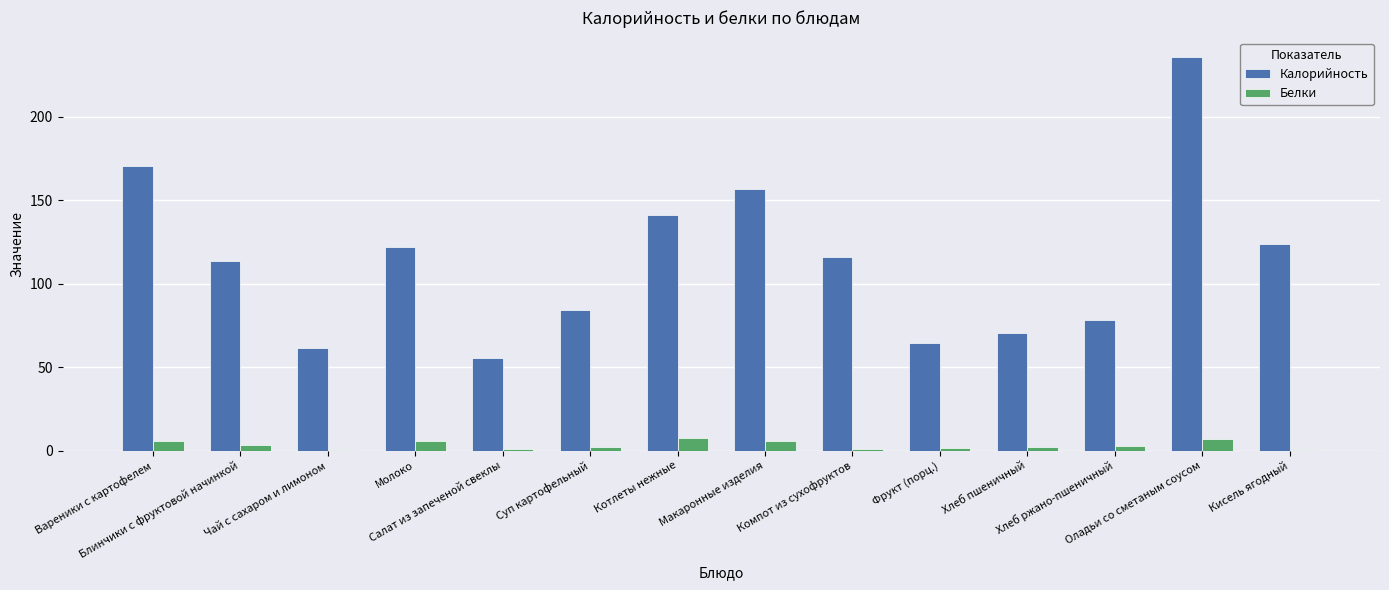

How many groups of bars are there?

14